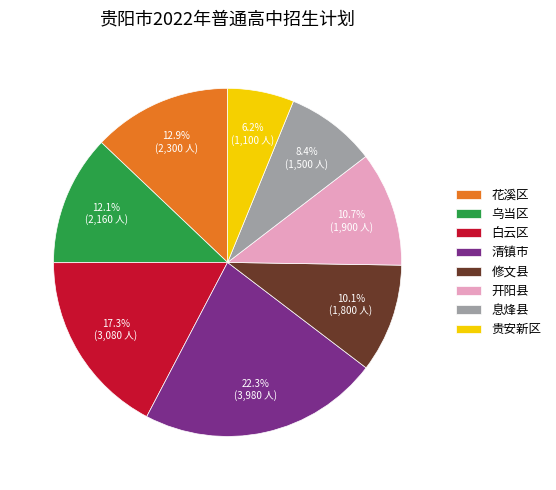

The 开阳县 slice represents 19% of the pie. True or false?

False